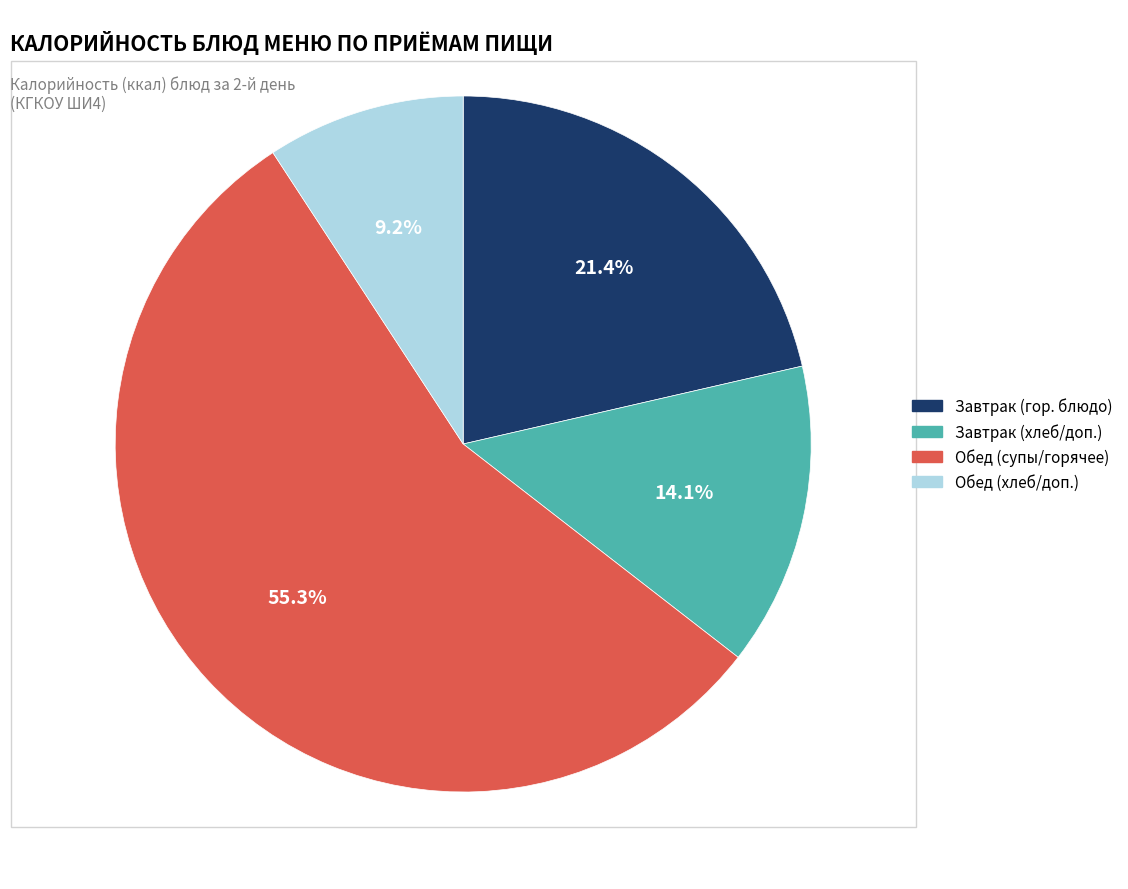

Does any single category account for the majority?

Yes